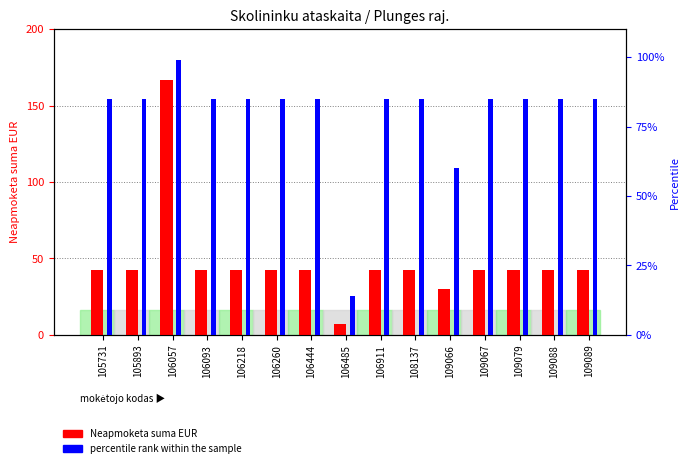

List the series in order of their peak value, highest first.

Neapmoketa suma EUR, percentile rank within the sample